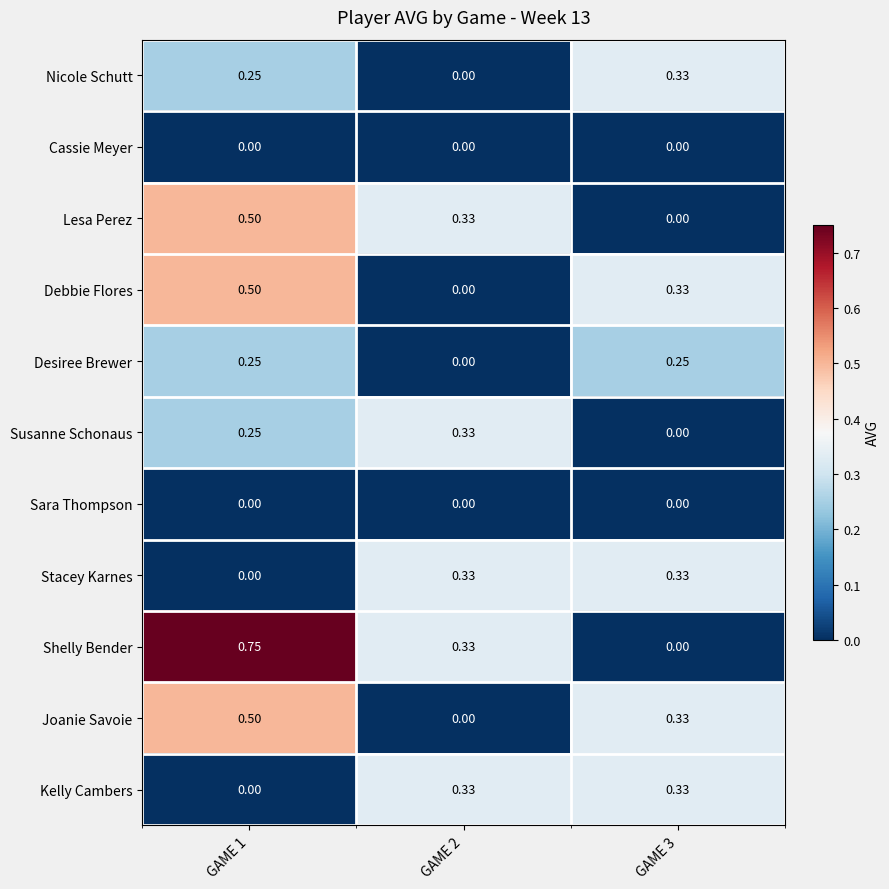

Which series has the widest spread of values?

Shelly Bender